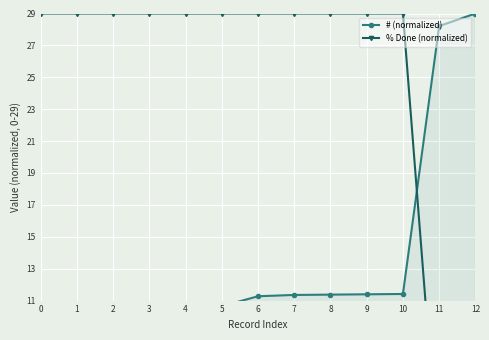

What is the value of the # (normalized) point at the 12th from the left?

28.2